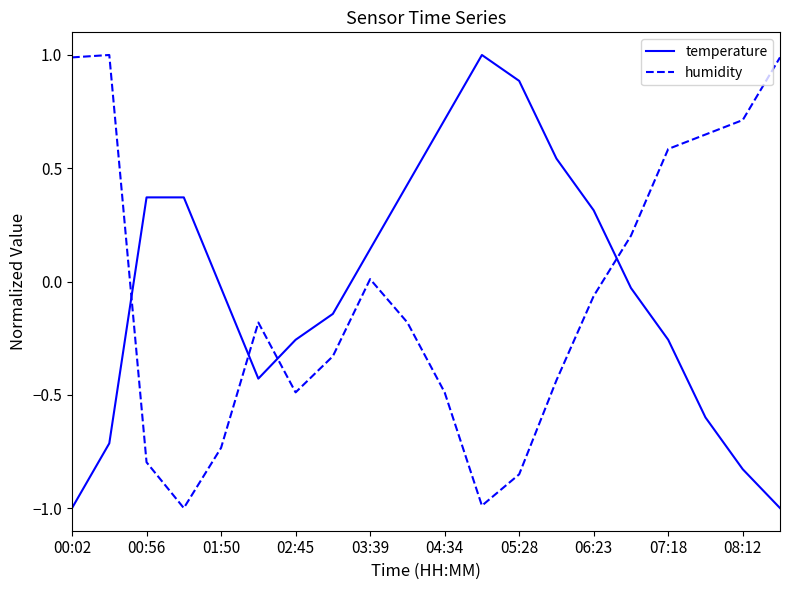

What is the difference between the maximum and minimum values in the humidity series?

2.0